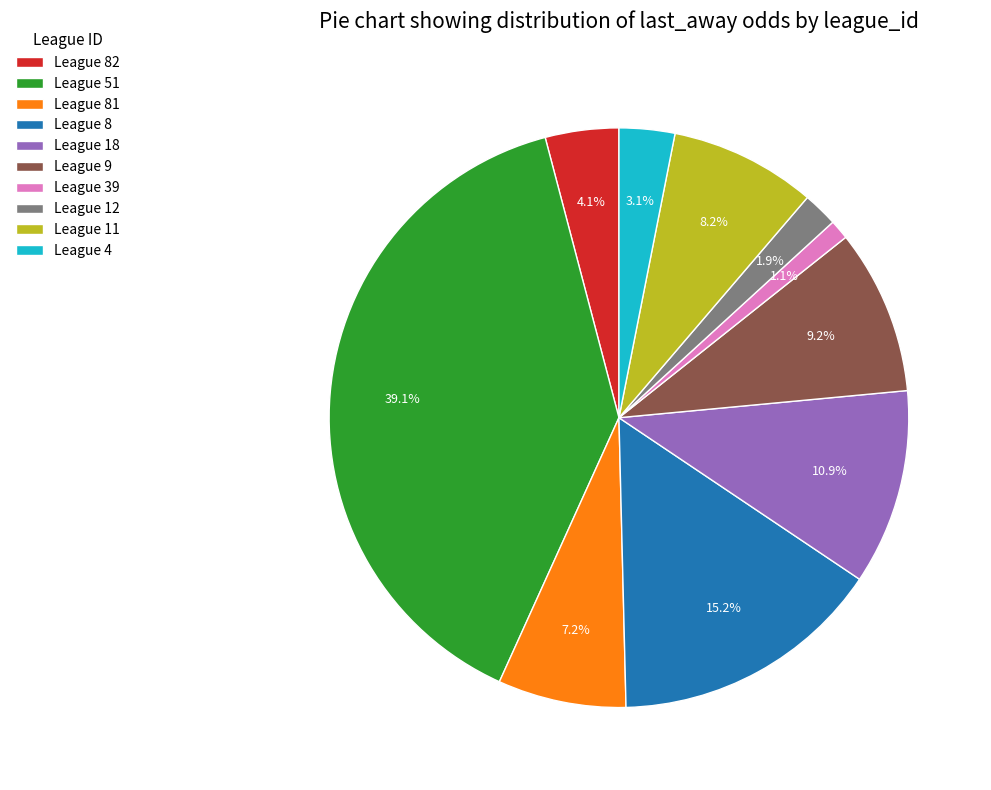

Rank the categories by value from lowest to highest.

League 39, League 12, League 4, League 82, League 81, League 11, League 9, League 18, League 8, League 51